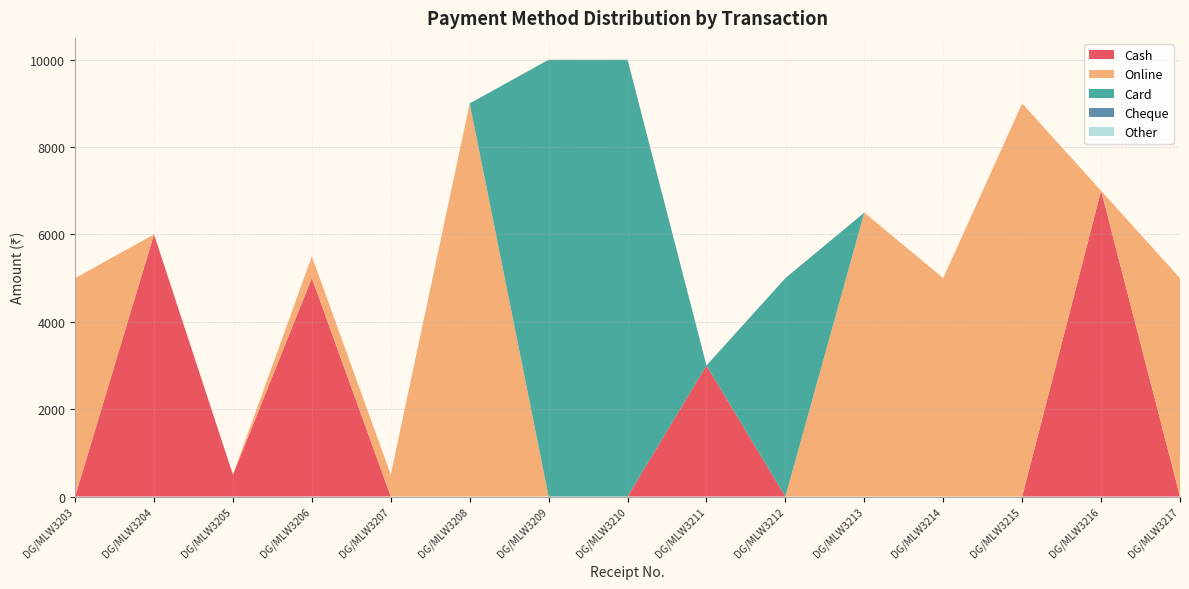

Reading left to right, what are all the values shown in this chart?

Cash: 0	6000	500	5000	0	0	0	0	3000	0	0	0	0	7000	0
Online: 5000	0	0	500	500	9000	0	0	0	0	6500	5000	9000	0	5000
Card: 0	0	0	0	0	0	10000	10000	0	5000	0	0	0	0	0
Cheque: 0	0	0	0	0	0	0	0	0	0	0	0	0	0	0
Other: 0	0	0	0	0	0	0	0	0	0	0	0	0	0	0